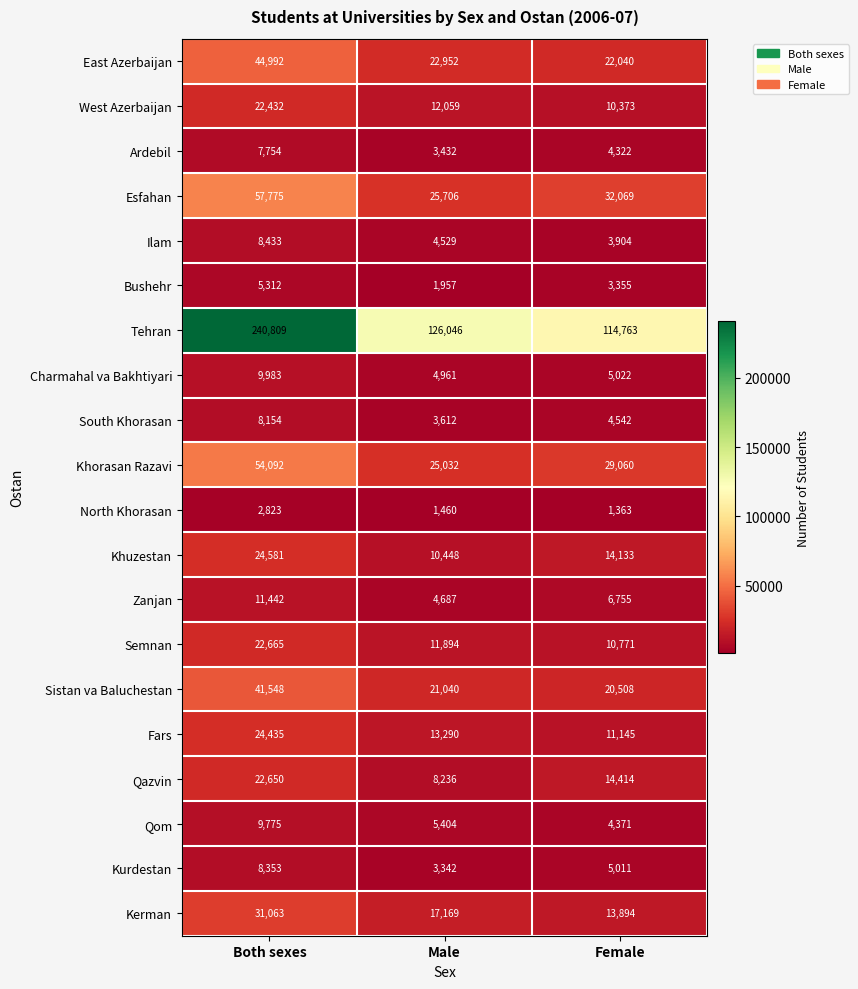

True or false: North Khorasan has a value of 2550 at Male.

False